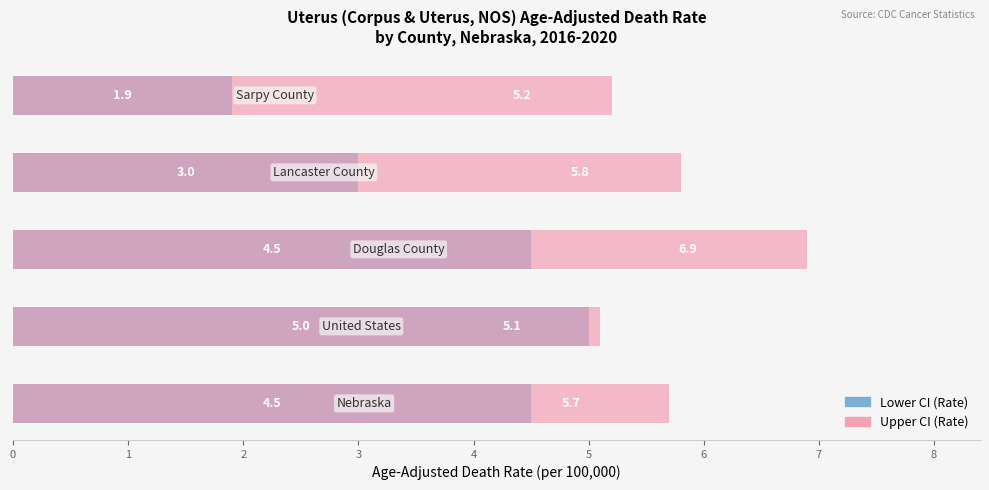

What is the value of the Upper CI (Rate) bar at the 2nd from the left?

5.1